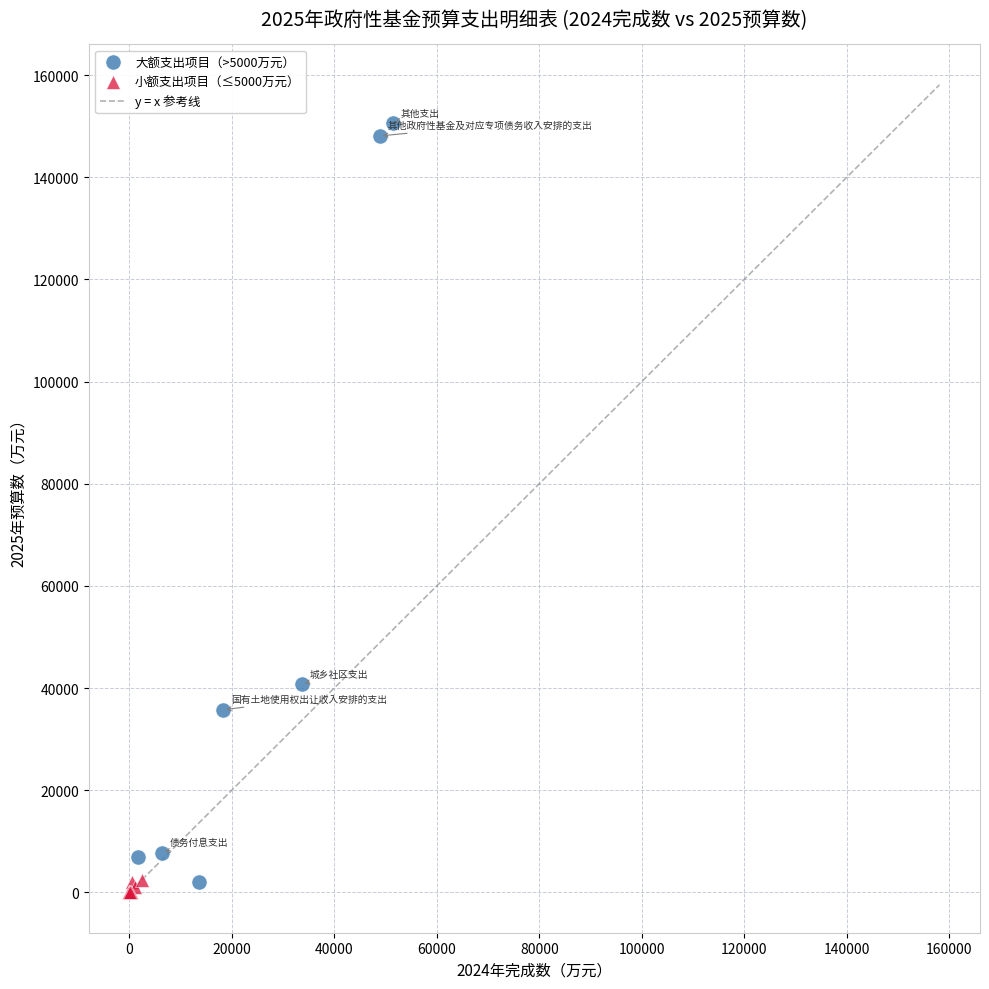

Which series has the widest spread of Y values?

大额支出项目（>5000万元）